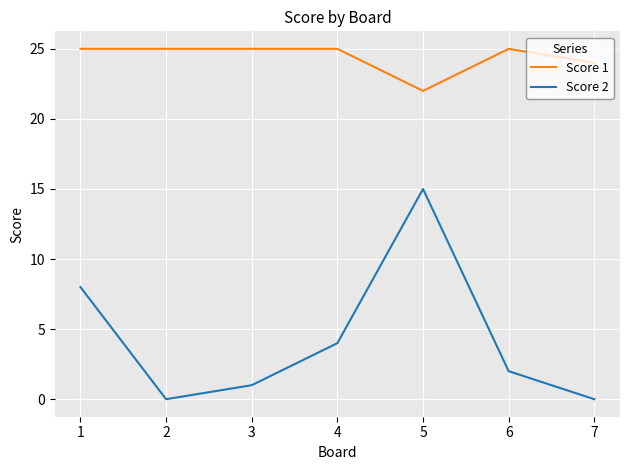

What is the sum of all Score 2 values?

30